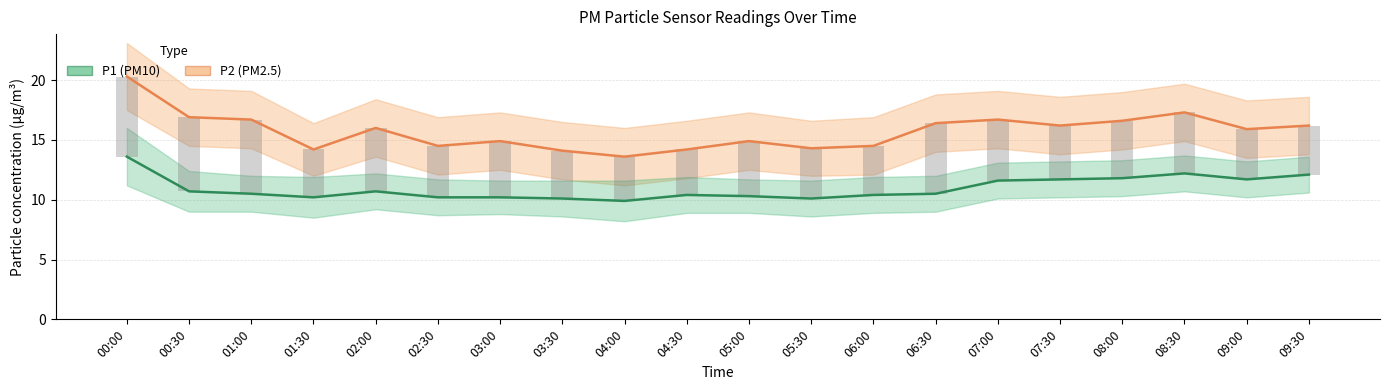

True or false: P1 (PM10) has a value of 10.3 at 05:00.

True